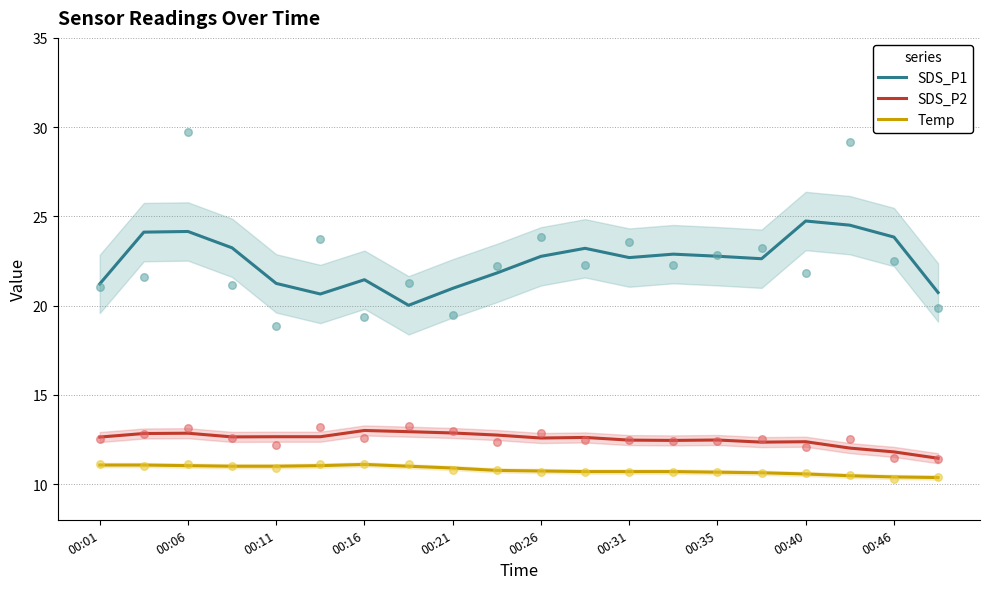

Which series has the largest total across all categories?

SDS_P1